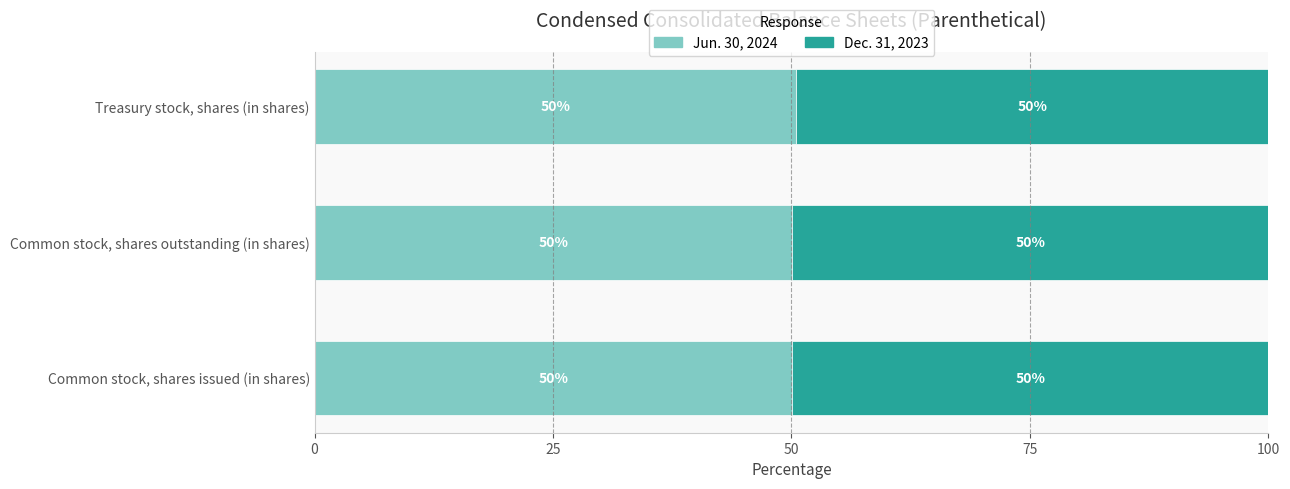

What is the sum of all Jun. 30, 2024 values?

150.6